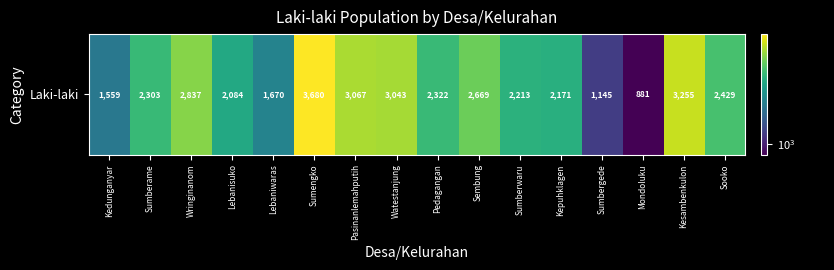

How many data points are above 2322?

7